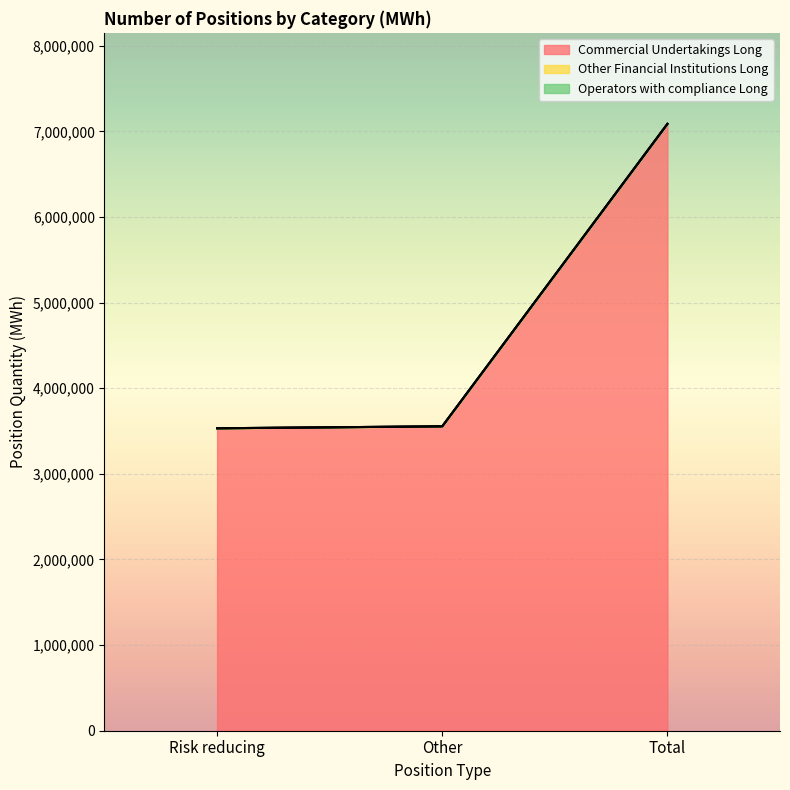

At which category is the sum across all series the highest?

Total